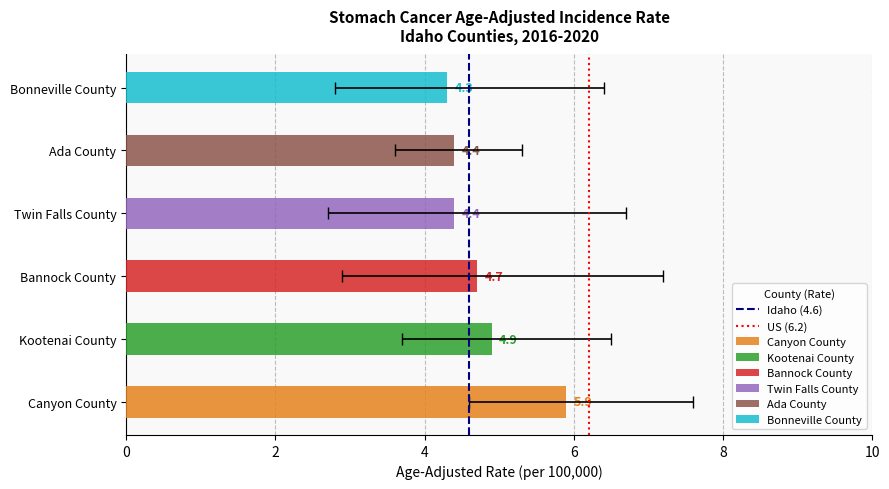

What is the total value across all series at 2?

2